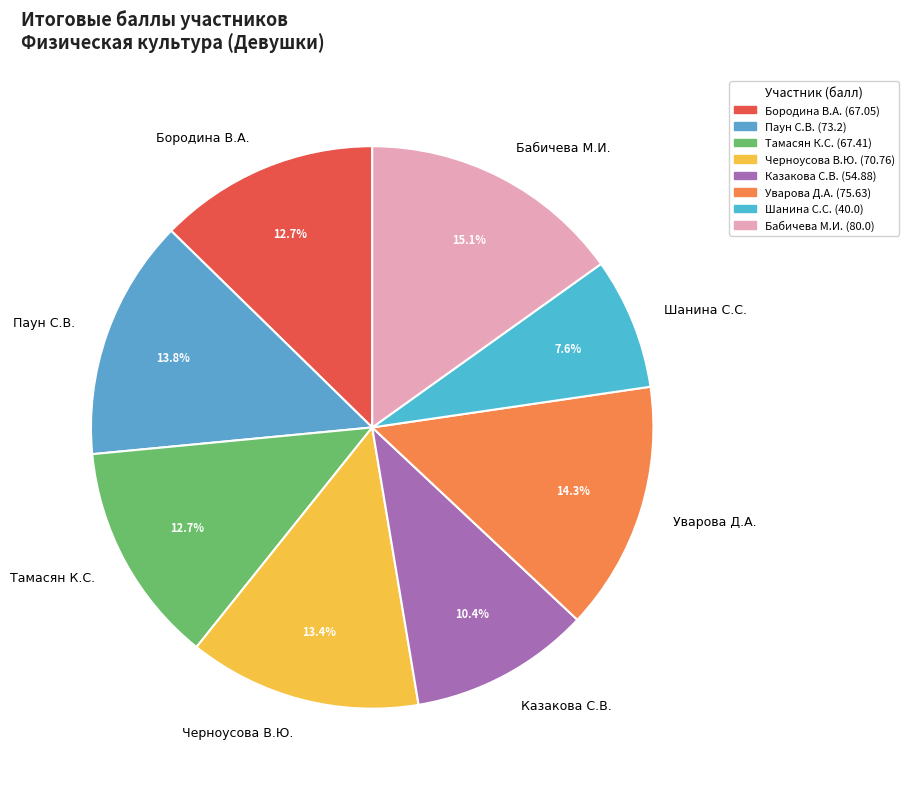

Does any single category account for the majority?

No